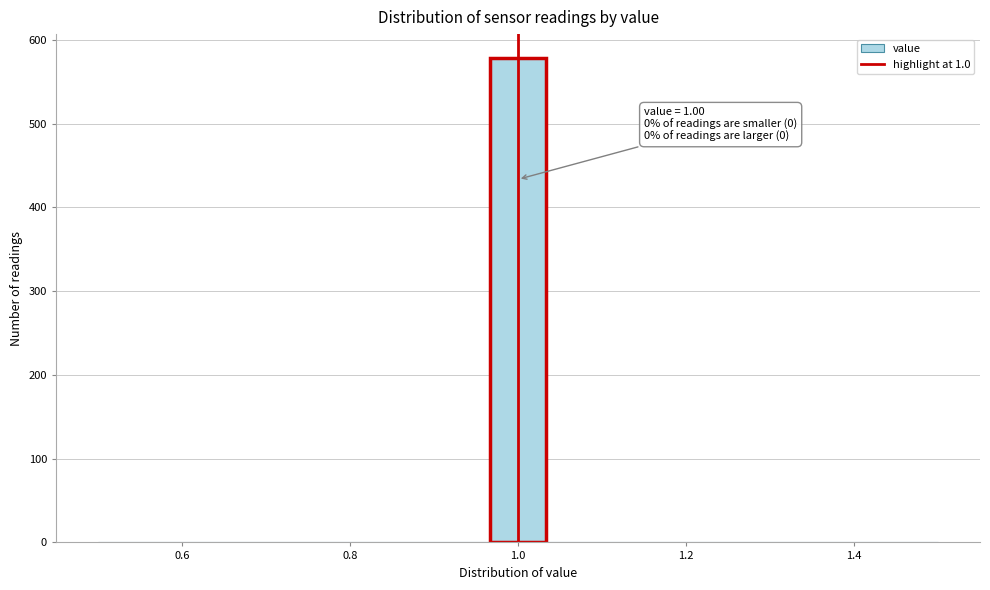

Around what value on the x-axis is the tallest bar? Give the approximate position of its centre, as read against the axis.

1.00